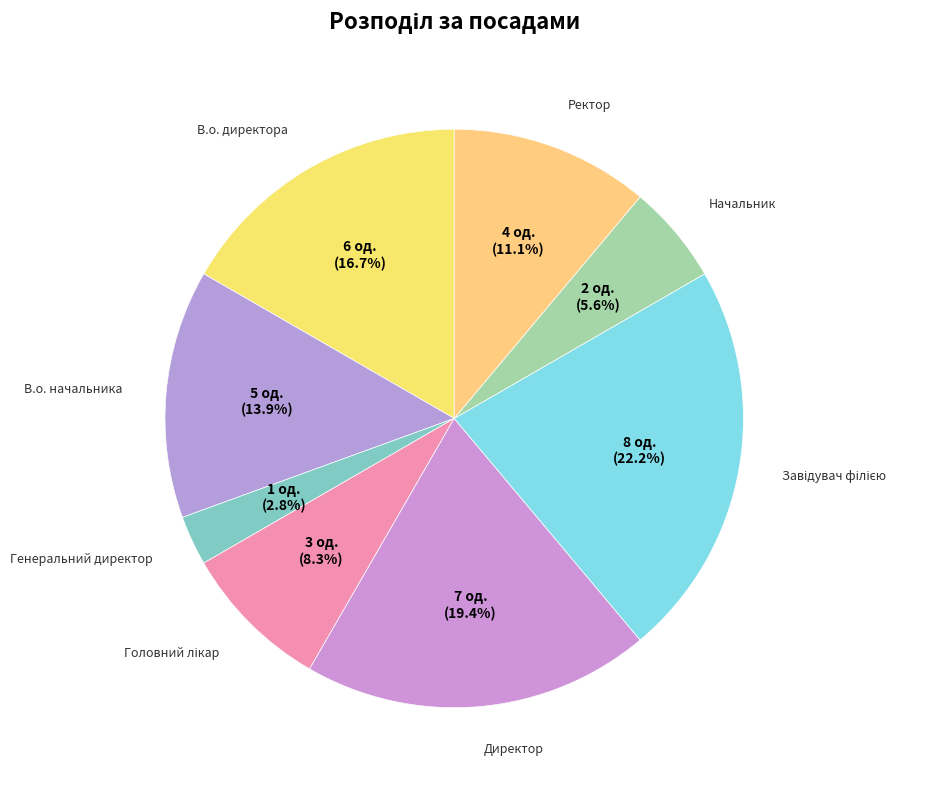

Is there any slice that represents more than half of the pie?

No